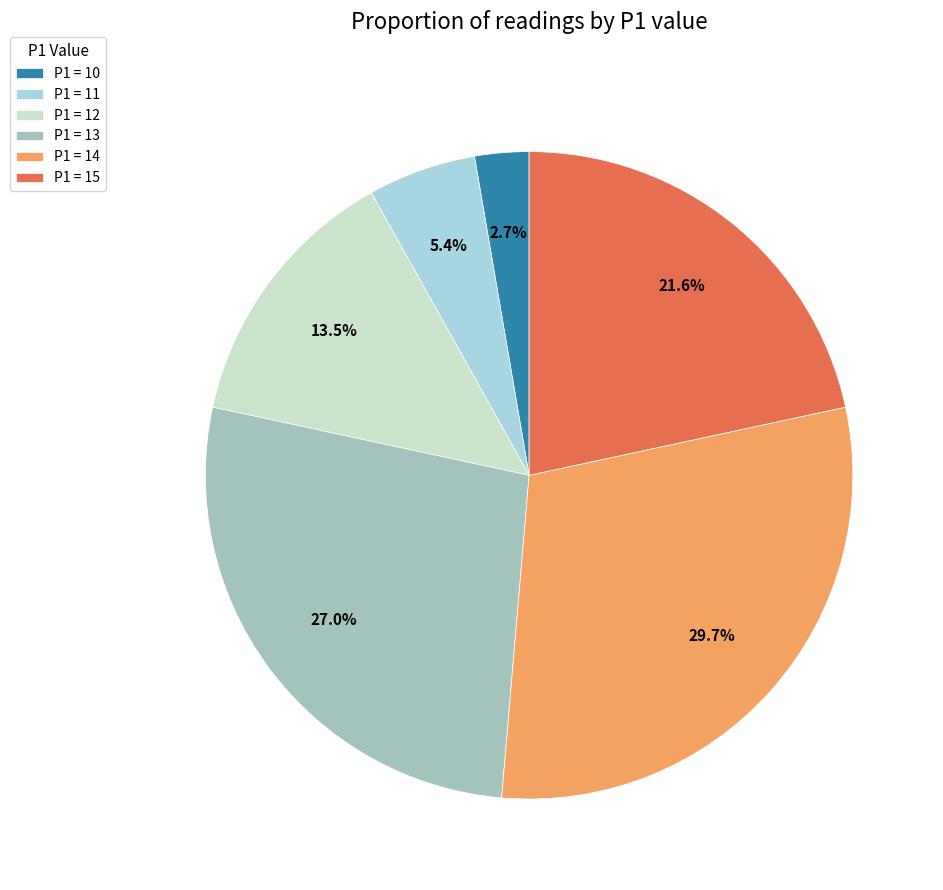

Combined, what portion of the pie is P1 = 10 and P1 = 14?

32.4%